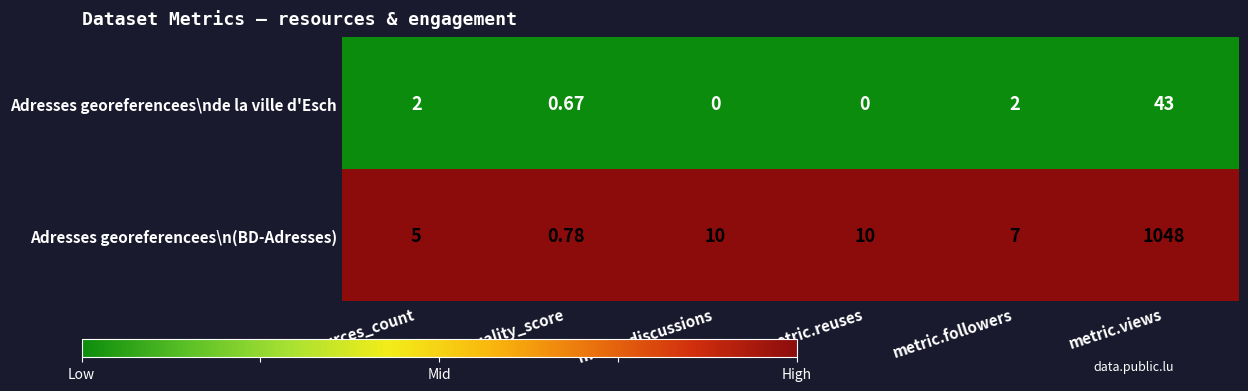

At how many categories does at least one series exceed 0?

6